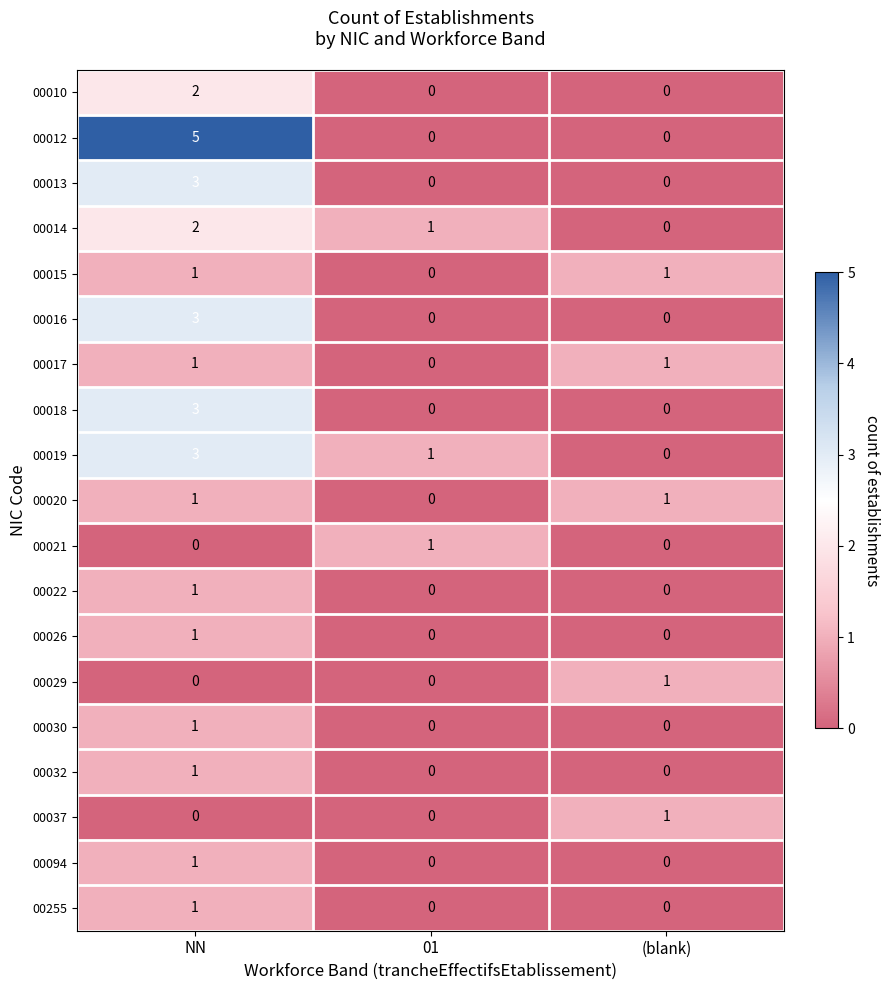

What is the difference between the maximum and minimum values in the 00012 series?

5